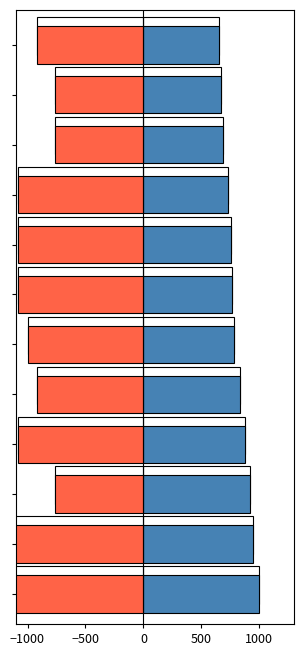

True or false: Wind Gust (negative) has a value of -760.0 at 9.

True